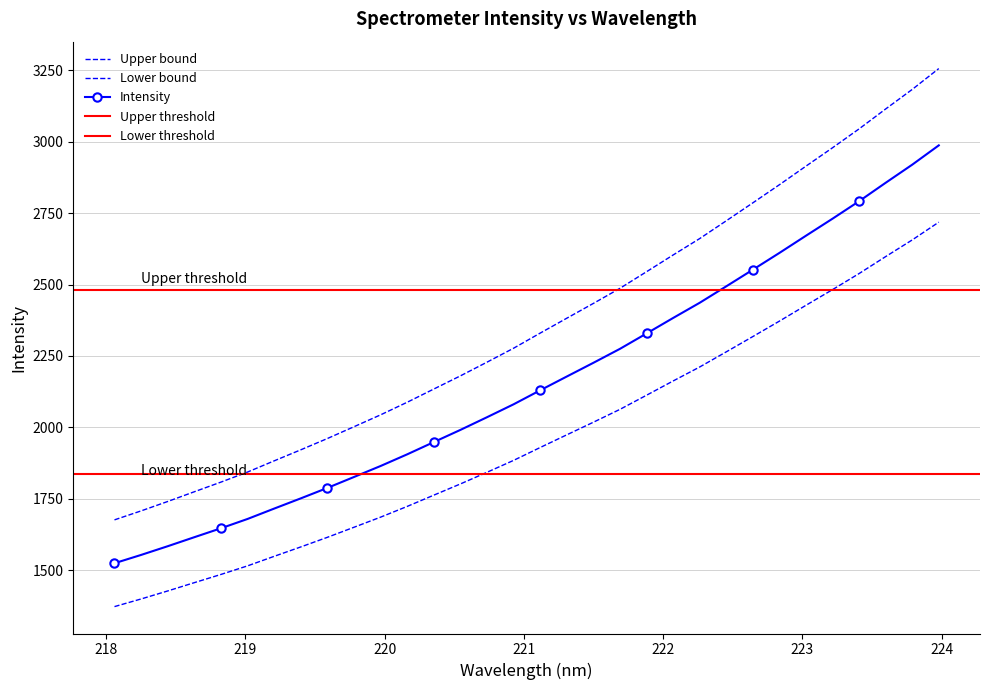

The chart shows a value of 1737.3 at 222.4538. True or false?

False